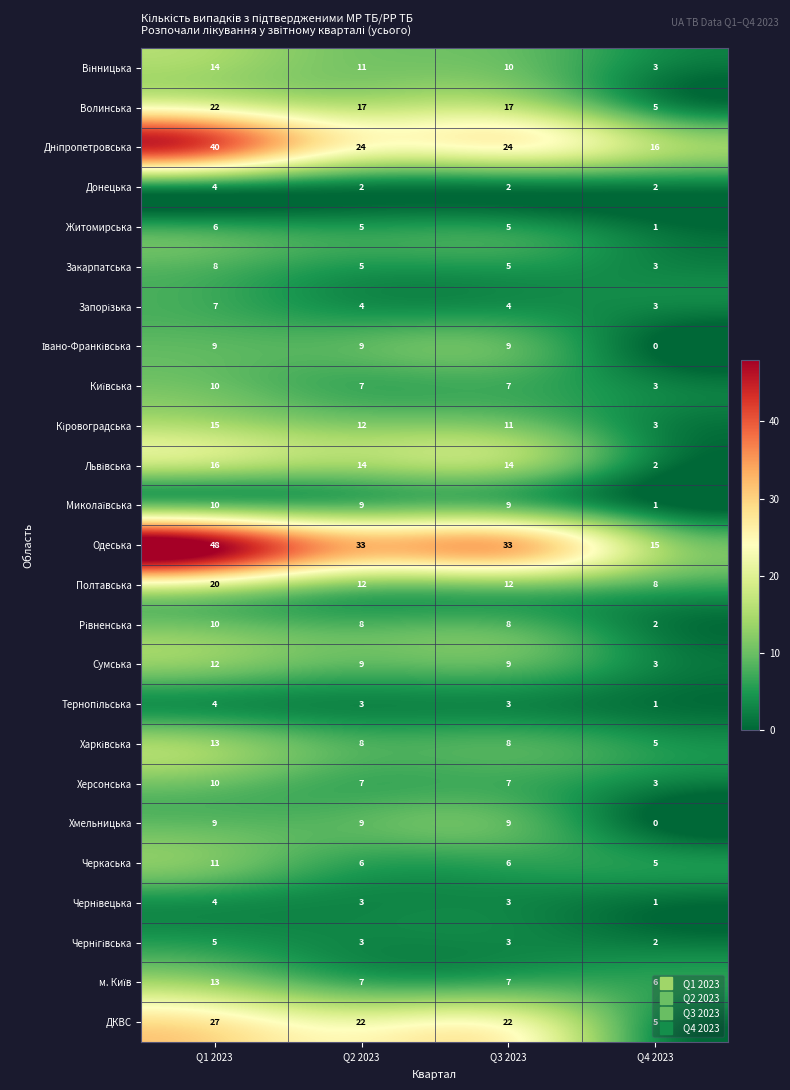

What is the sum of the ДКВС values at Q2 2023 and Q1 2023?

49